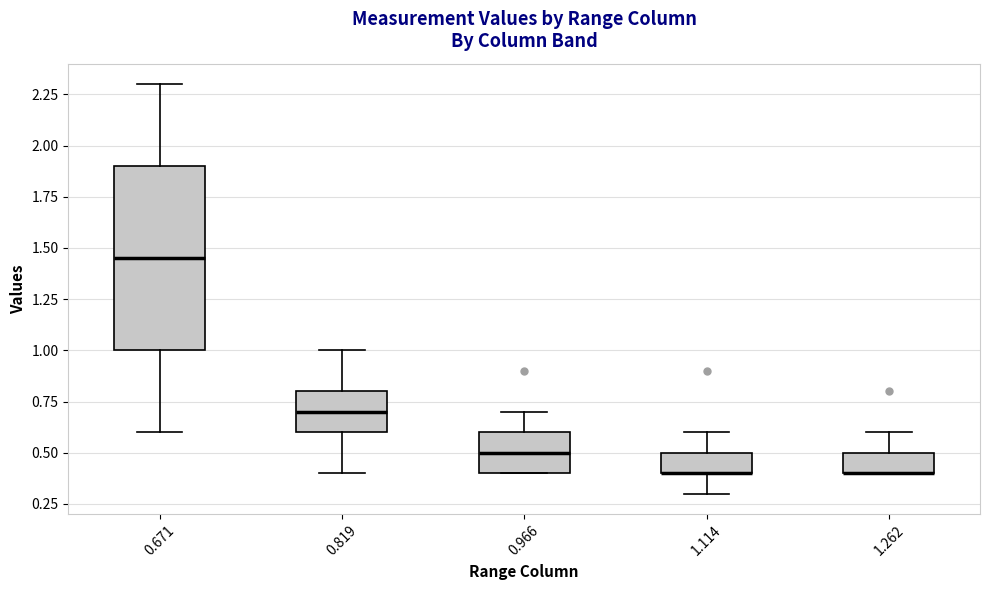

Reading left to right, read every box against the y-axis: the position of its median line, the range the box covers, and the ends of its whiskers. The values are not printed on the chart, so give them approximately, as read against the axis.

0.671: median 1.45, box 1.00 to 1.90, whiskers 0.60 to 2.30
0.819: median 0.70, box 0.60 to 0.80, whiskers 0.40 to 1.00
0.966: median 0.50, box 0.40 to 0.60, whiskers 0.40 to 0.70
1.114: median 0.40 (drawn on the box's lower edge), box 0.40 to 0.50, whiskers 0.30 to 0.60
1.262: median 0.40 (drawn on the box's lower edge), box 0.40 to 0.50, whiskers 0.40 to 0.60